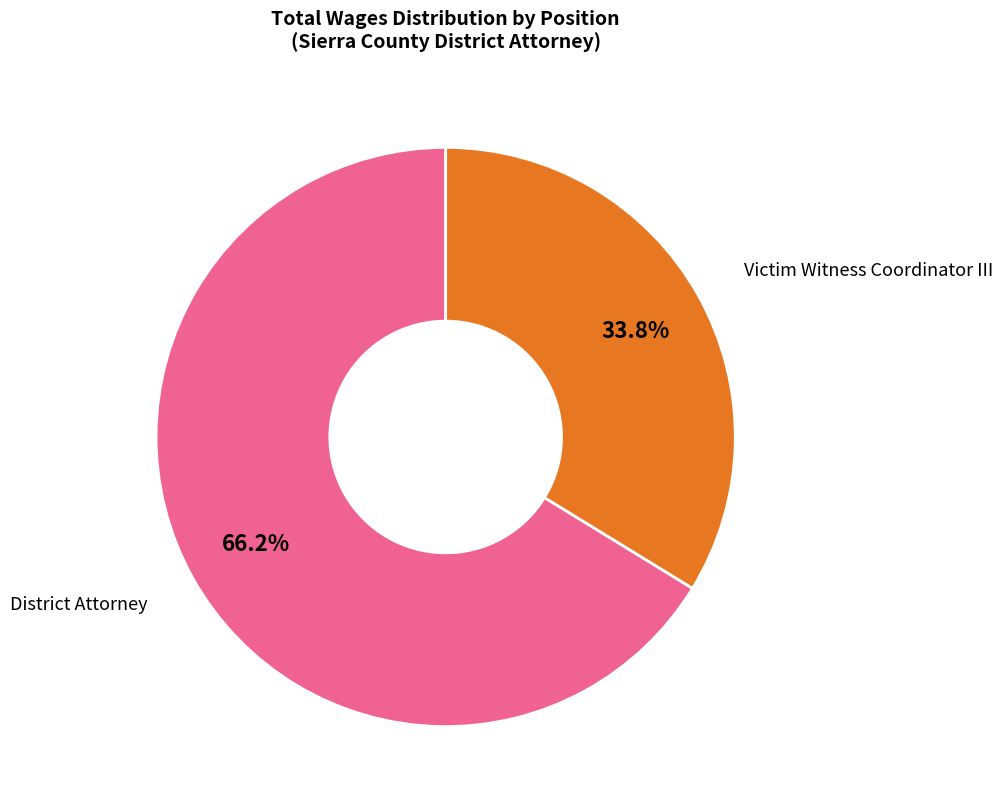

Is there a majority slice in this chart?

Yes